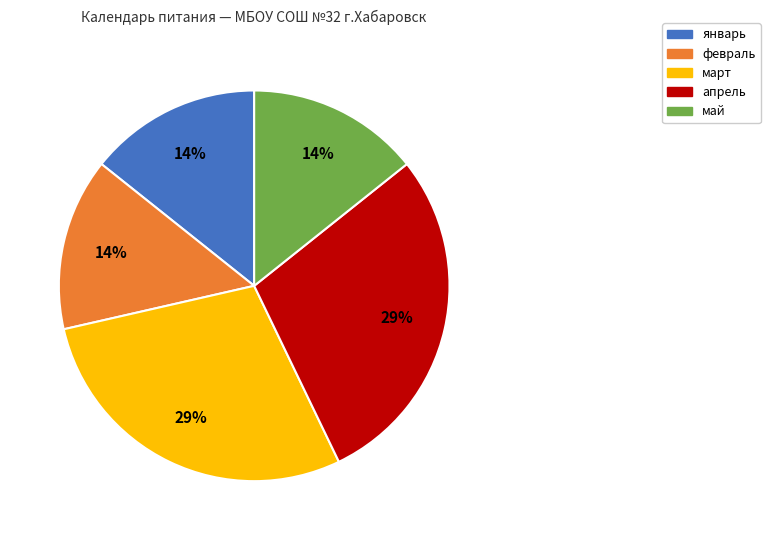

What percentage is the май slice, to the nearest percent?

14%